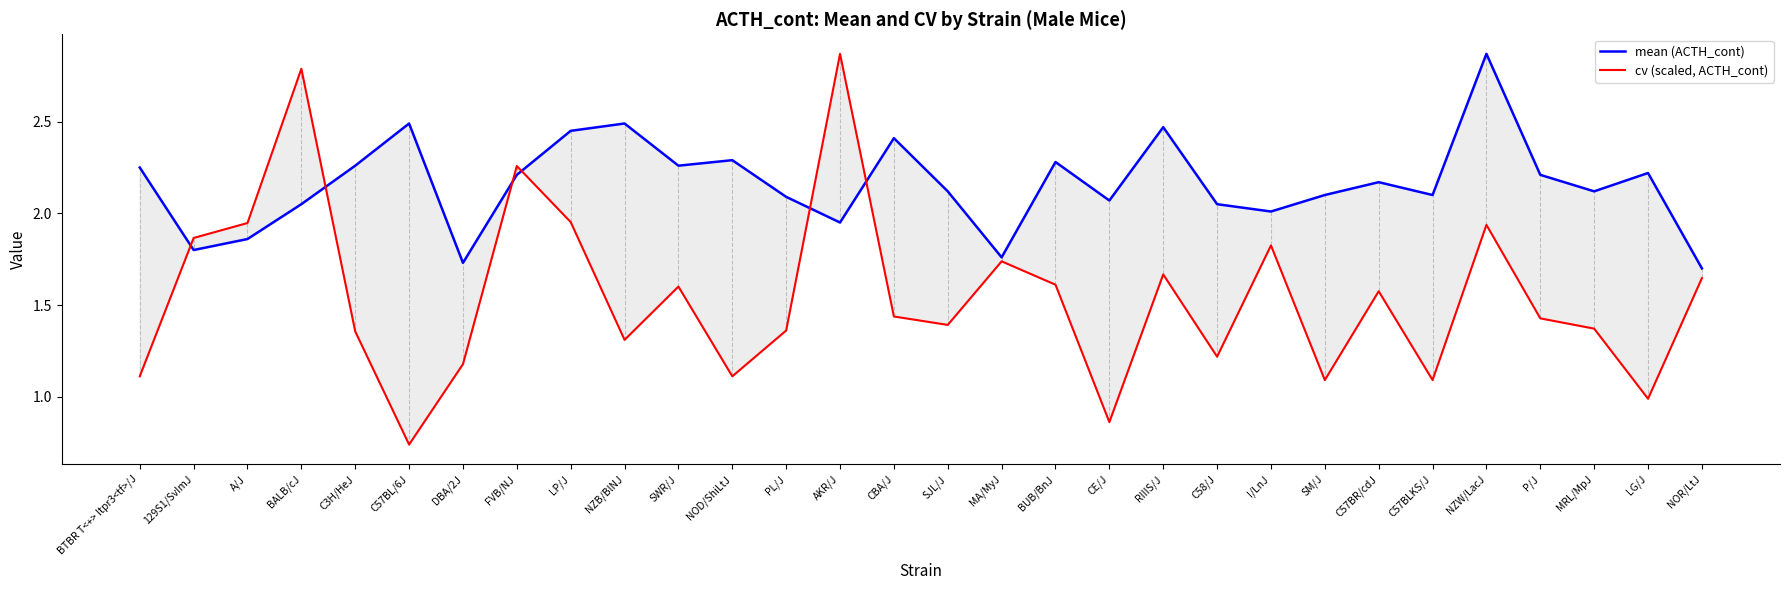

Rank the categories by mean (ACTH_cont) value from highest to lowest.

NZW/LacJ, C57BL/6J, NZB/BlNJ, RIIIS/J, LP/J, CBA/J, NOD/ShiLtJ, BUB/BnJ, C3H/HeJ, SWR/J, BTBR T<+> Itpr3<tf>/J, LG/J, FVB/NJ, P/J, C57BR/cdJ, SJL/J, MRL/MpJ, SM/J, C57BLKS/J, PL/J, CE/J, BALB/cJ, C58/J, I/LnJ, AKR/J, A/J, 129S1/SvImJ, MA/MyJ, DBA/2J, NOR/LtJ